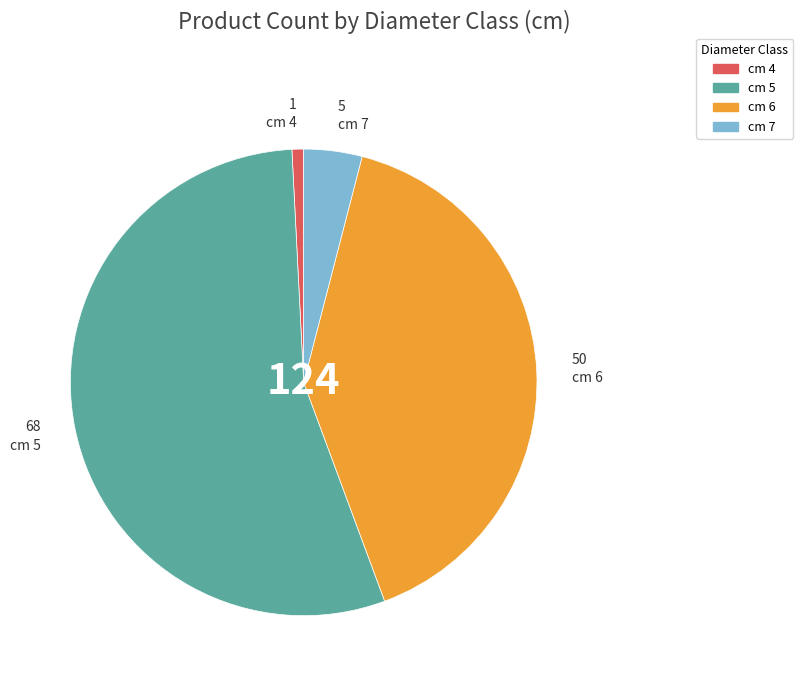

Count the number of slices in the pie.

4